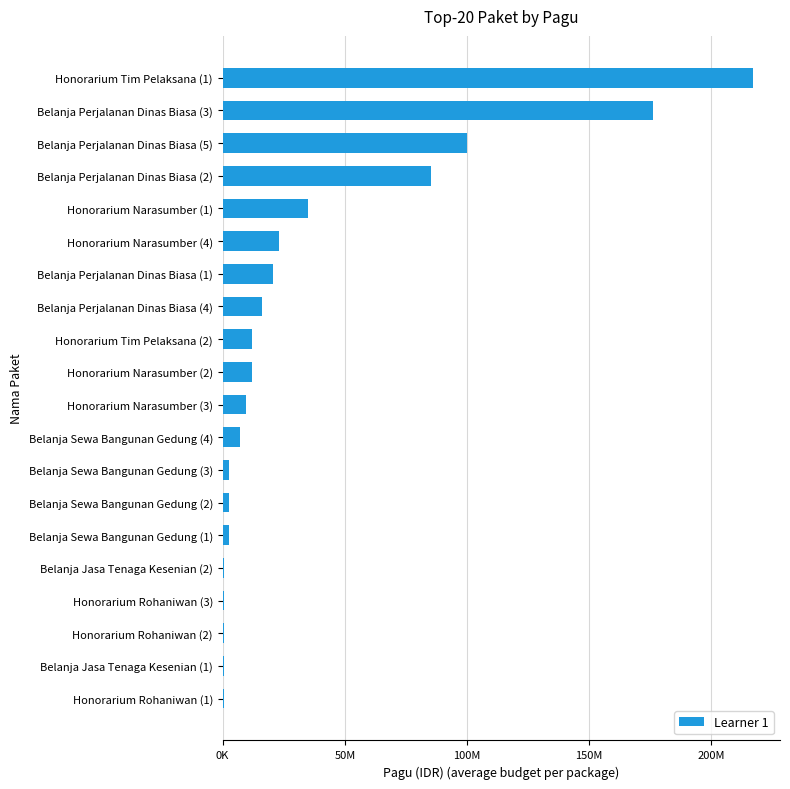

How many data points are less than 11950000?

10